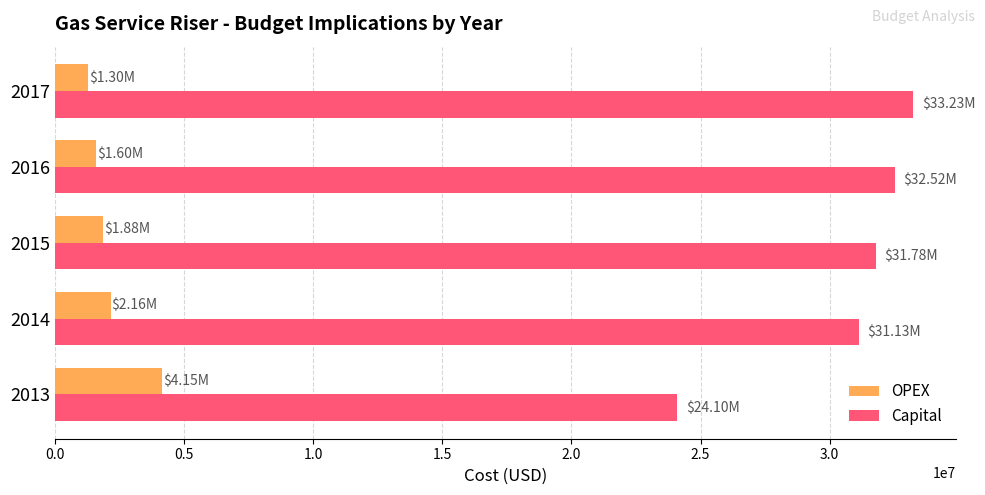

What is the difference between the highest and lowest values at 2016?

30921292.9